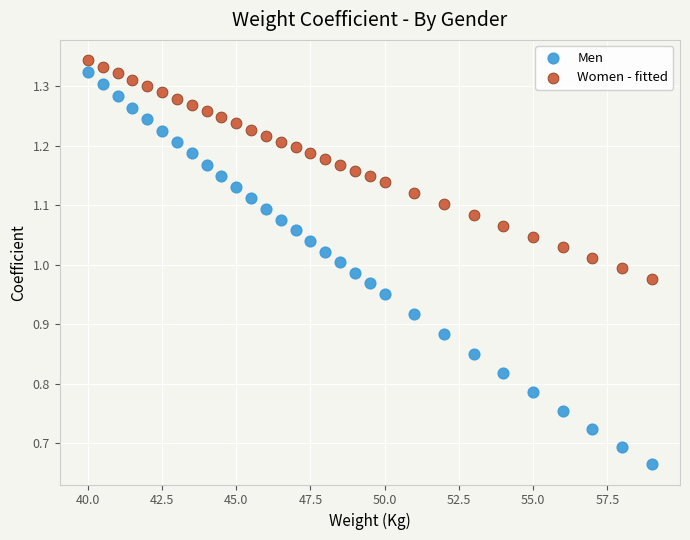

What is the X range (max minus min) for the scatter plot?

19.0